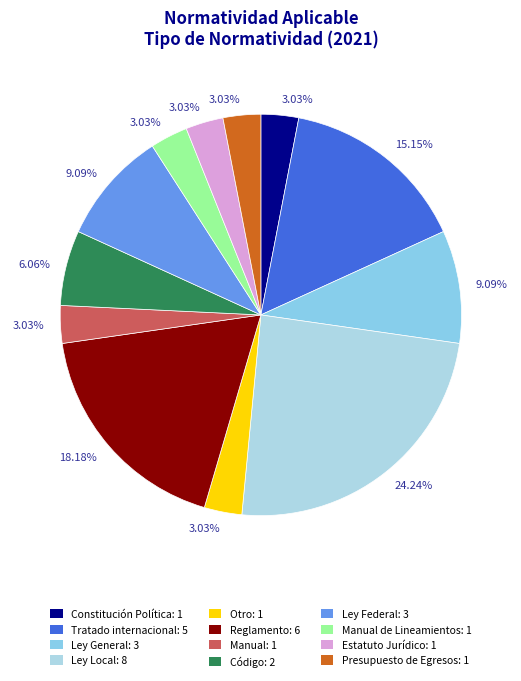

Count the number of slices in the pie.

12